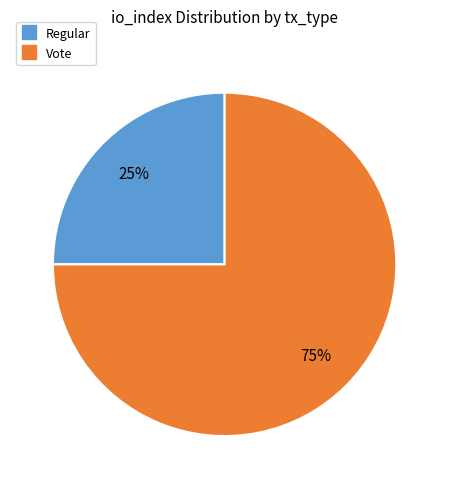

True or false: Vote accounts for 75% of the total.

True